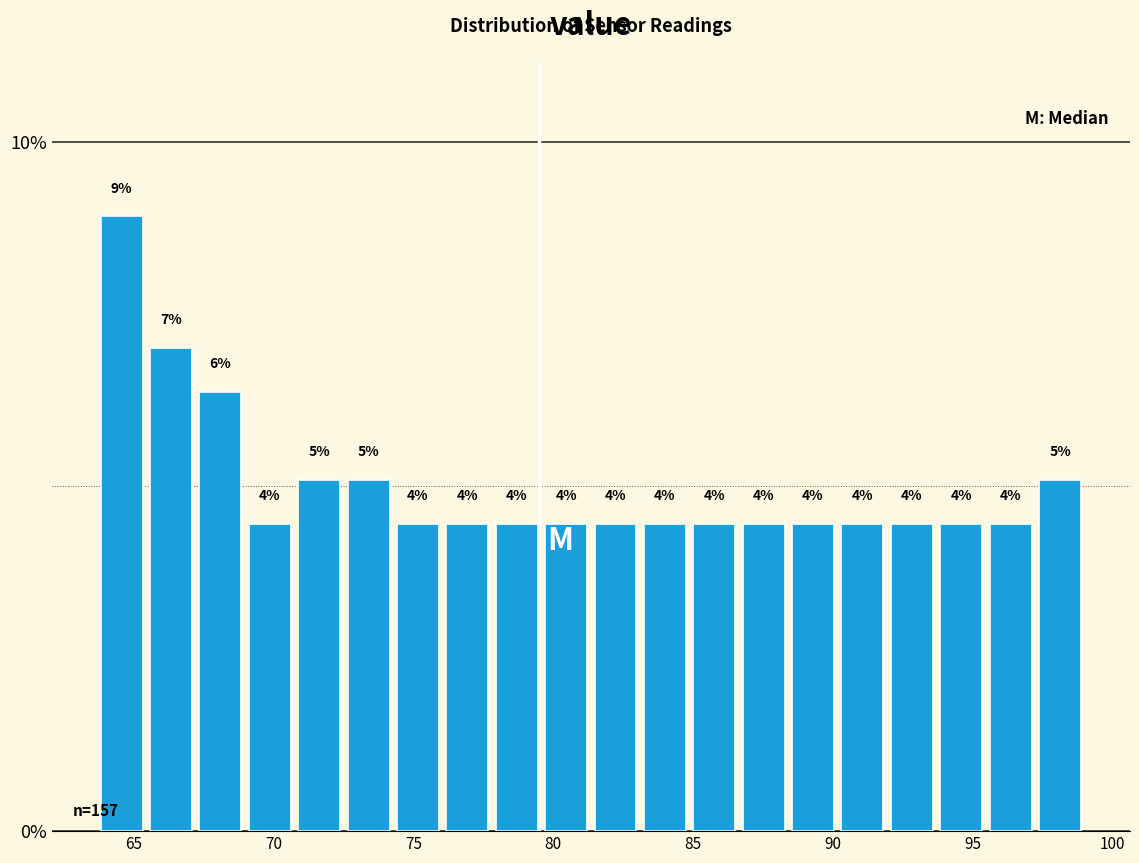

Read against the x-axis, roughly where is the centre of the tallest bar?

64.5